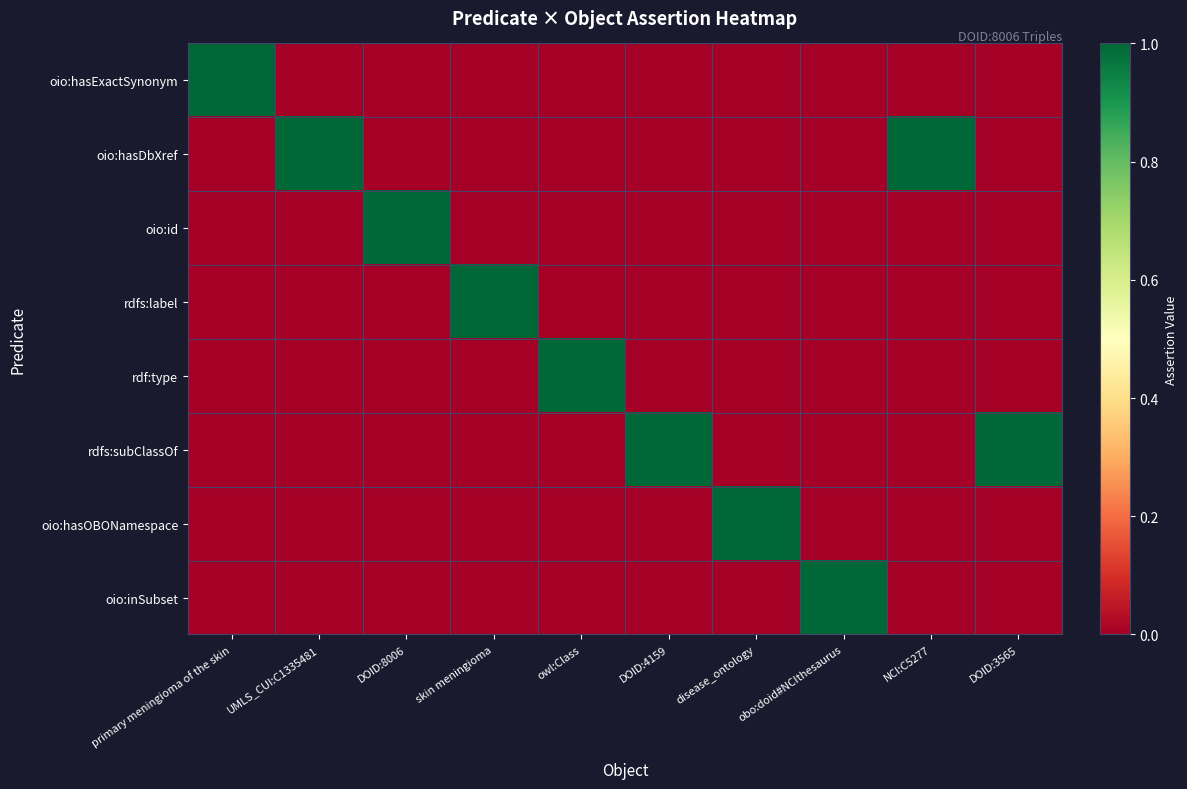

At which category is the sum across all series the highest?

primary meningioma of the skin